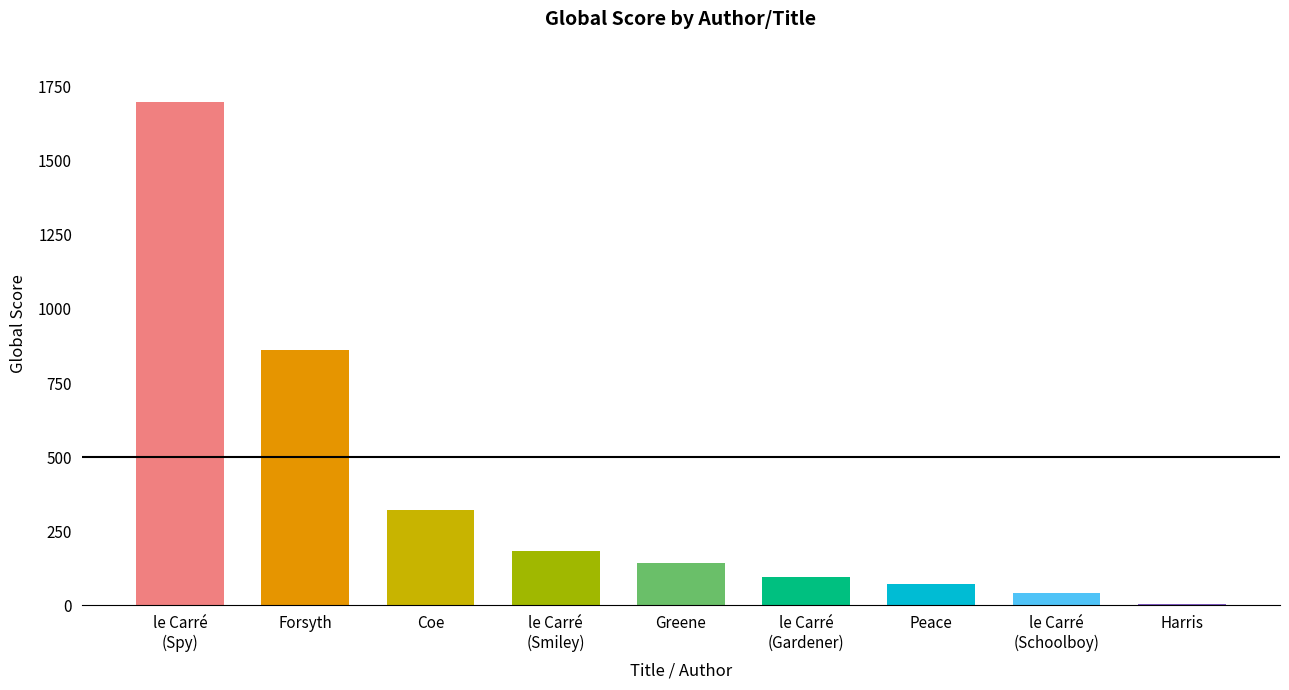

What is the greatest value displayed?

1698